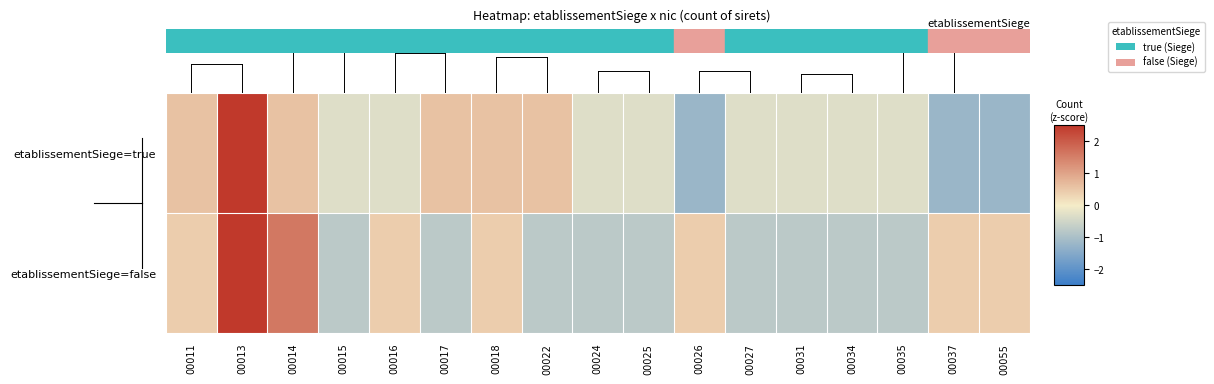

Count the number of data series in this chart.

2